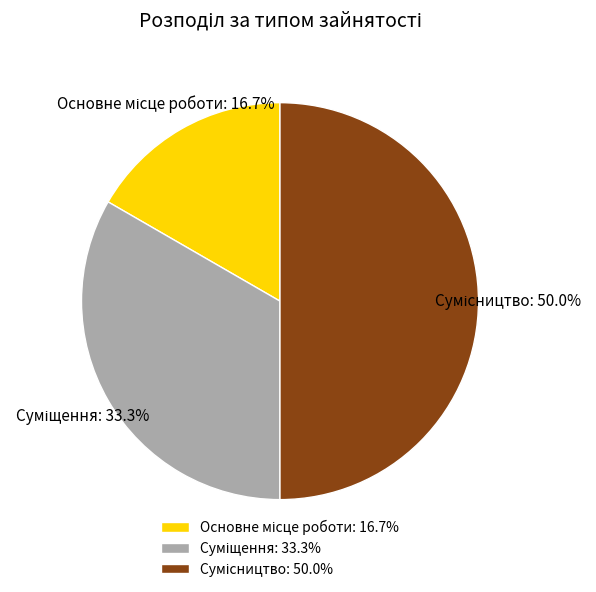

Count the number of slices in the pie.

3